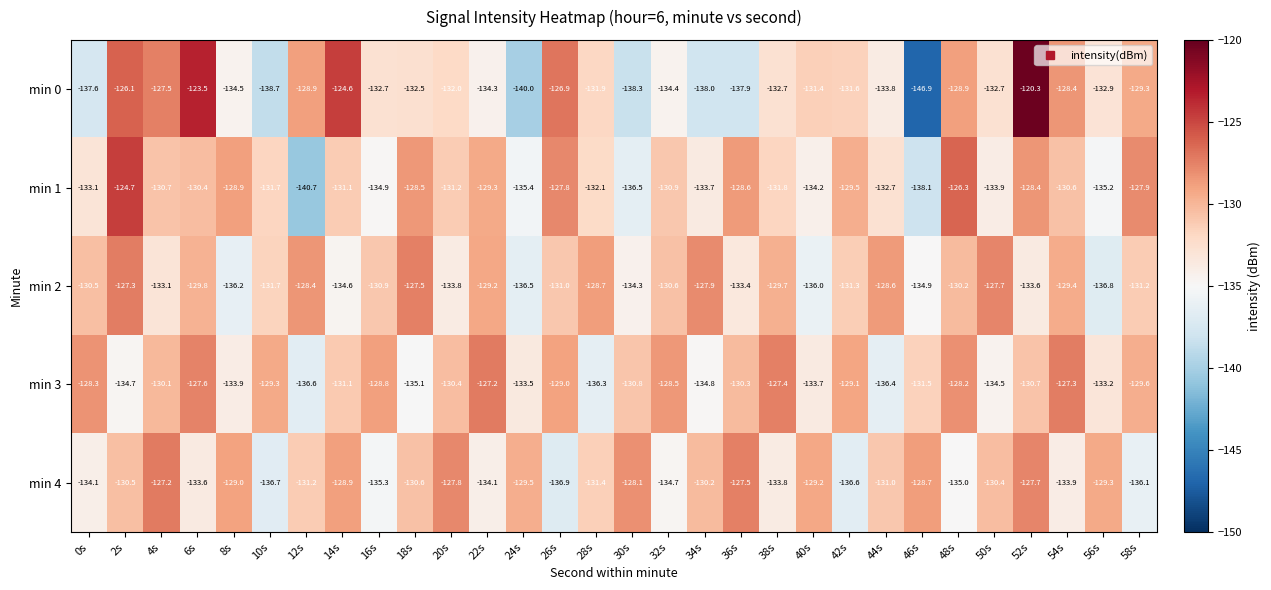

At which label does min 1 first exceed -131?

2s